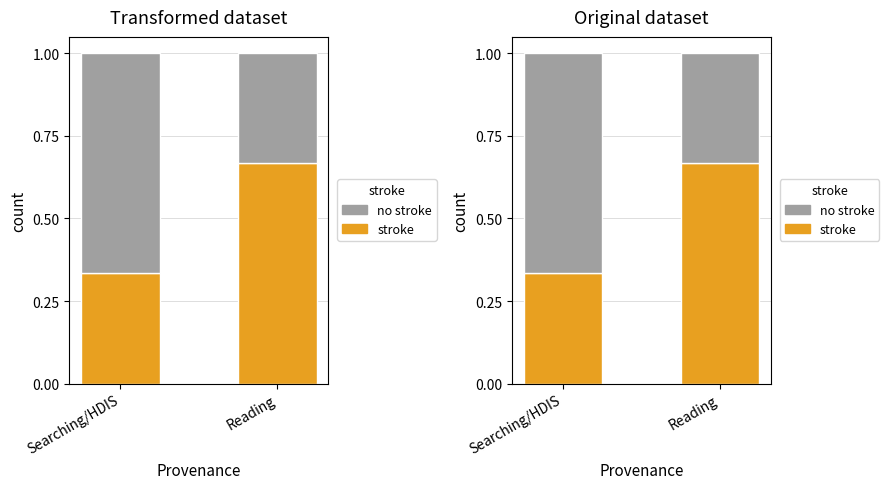

Are the bars horizontal?

No